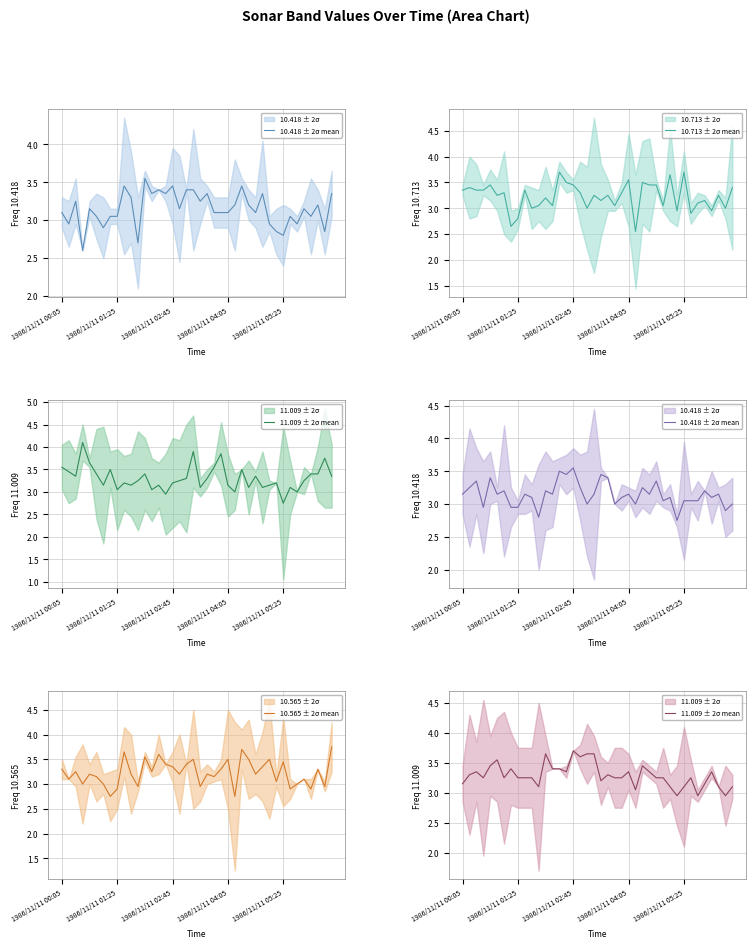

What is the difference between the maximum and minimum values in the 10.418 ± 2σ mean series?

0.8